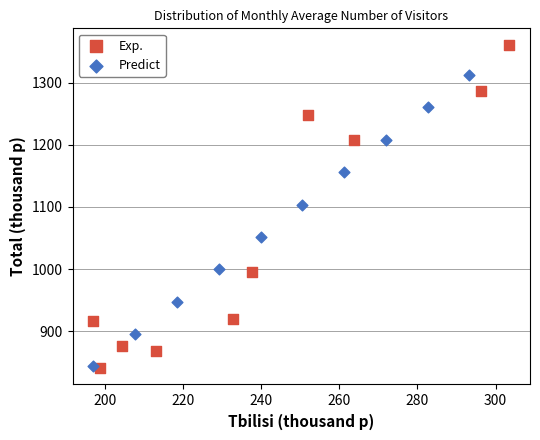

Which series reaches the maximum Y coordinate?

Exp.